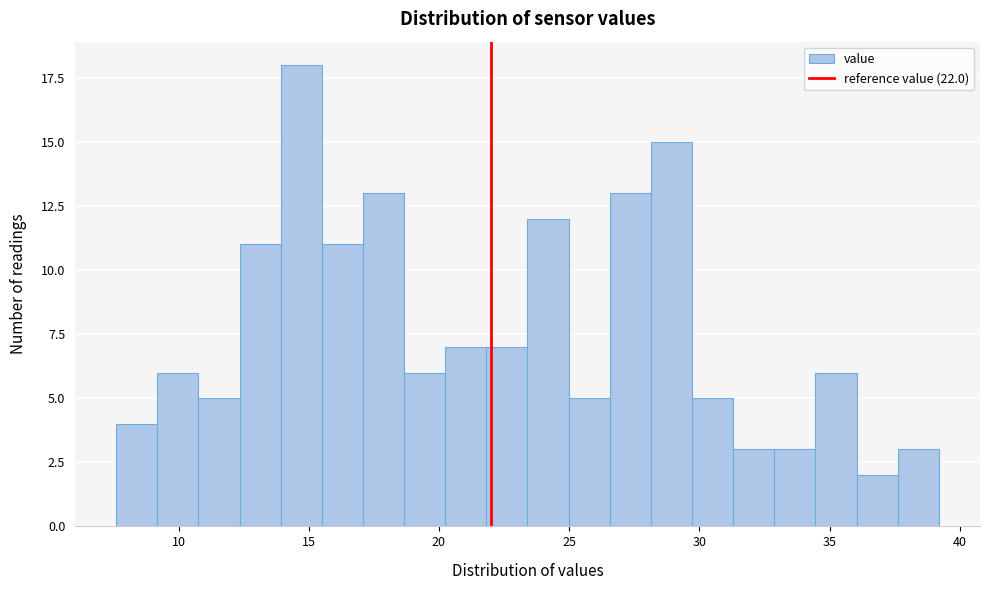

Around what value on the x-axis is the tallest bar? Give the approximate position of its centre, as read against the axis.

14.5